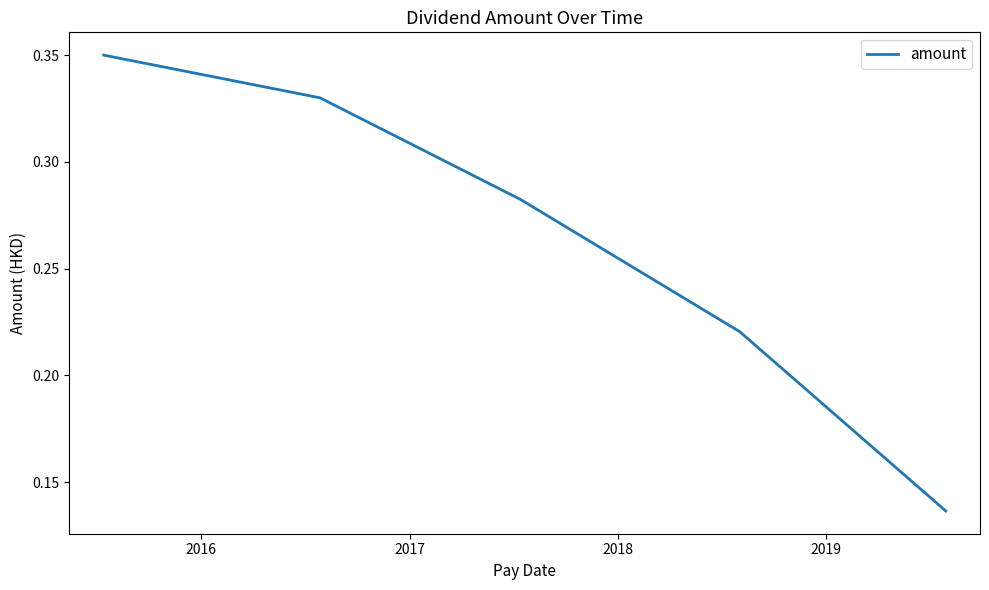

Count the values in the range 0 to 1.

5